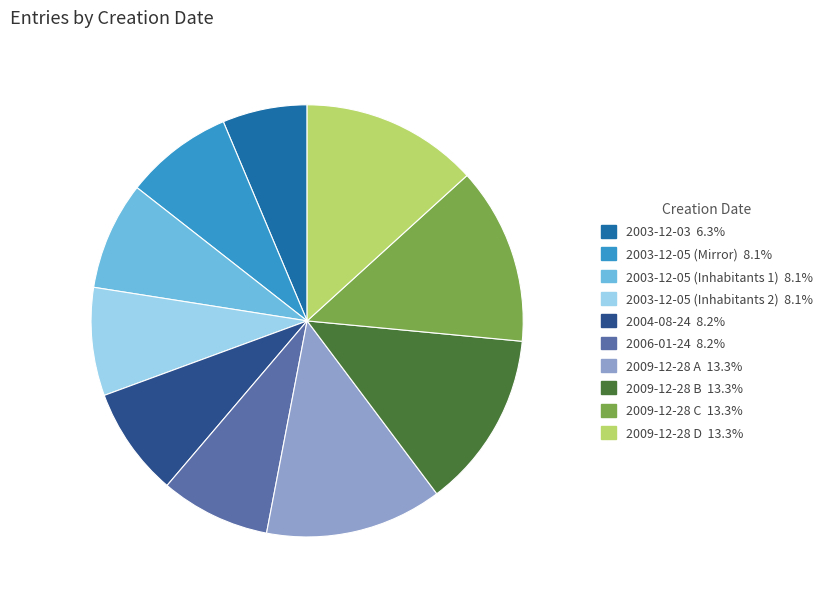

Which category has the smallest portion of the pie?

2003-12-03